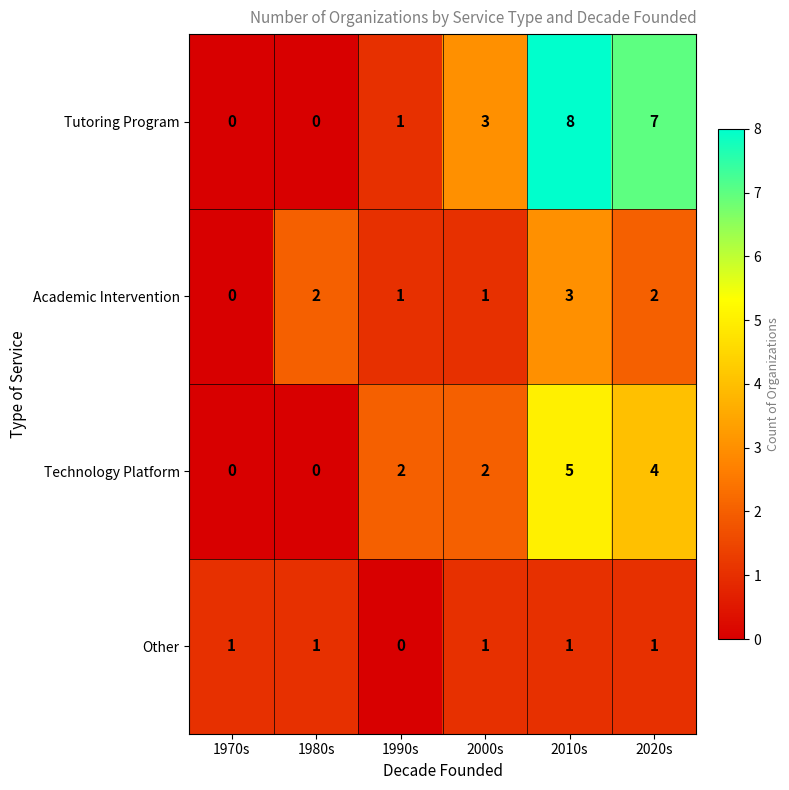

Count the Academic Intervention values in the range 1 to 2.

4